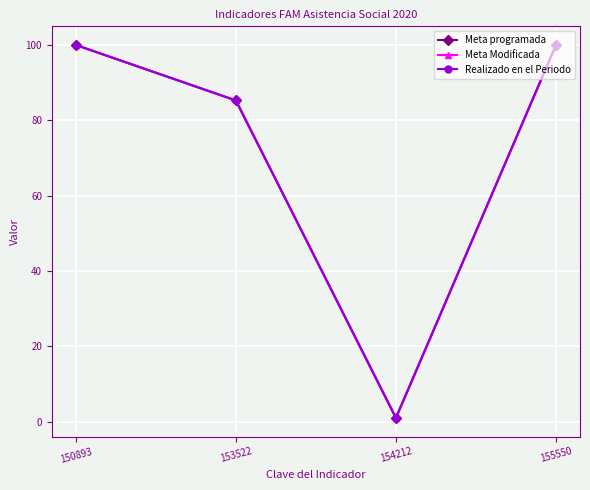

True or false: Meta programada and Realizado en el Periodo intersect in this chart.

False